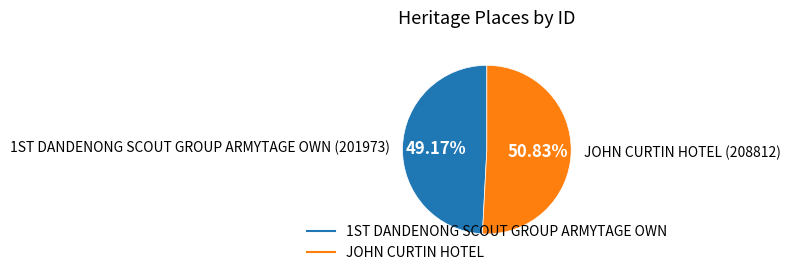

To the nearest percent, what is the difference between the largest and smallest slice percentages?

2%